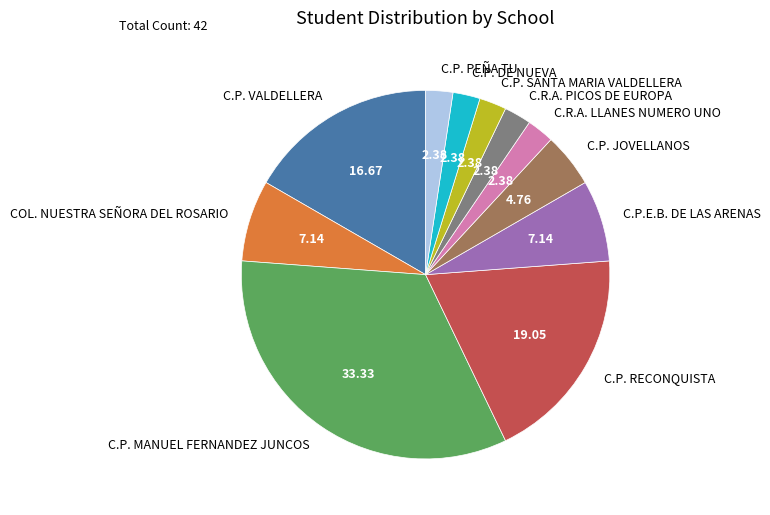

Is there a majority slice in this chart?

No